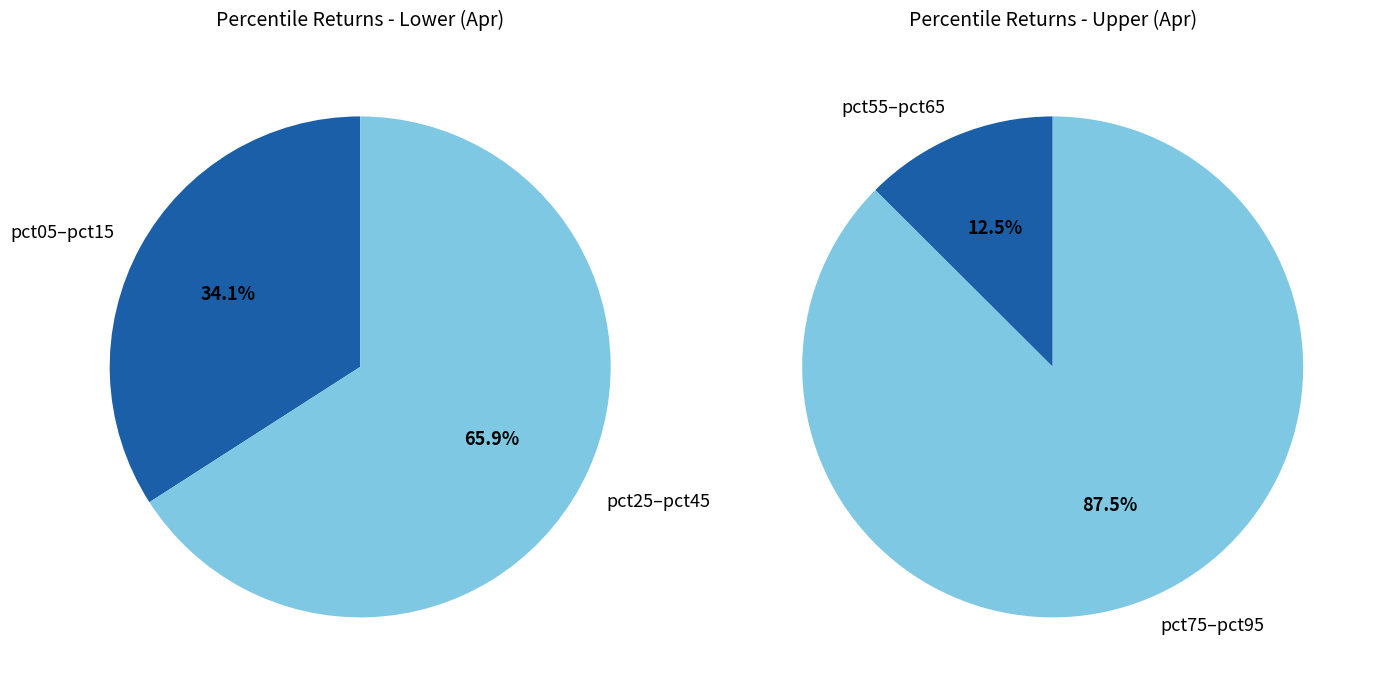

Does pct65 account for over 50% of the chart?

No